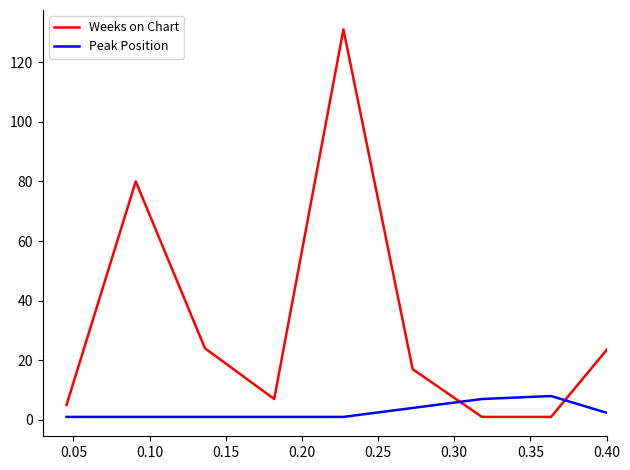

Rank the series by their maximum value, from lowest to highest.

Peak Position, Weeks on Chart